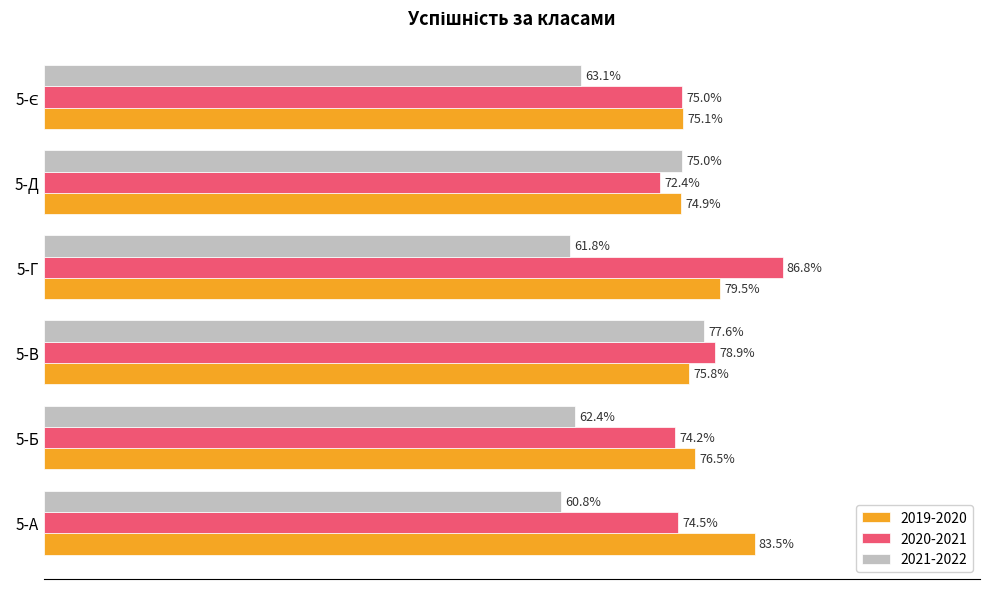

What are all the series names shown in the legend?

2019-2020, 2020-2021, 2021-2022